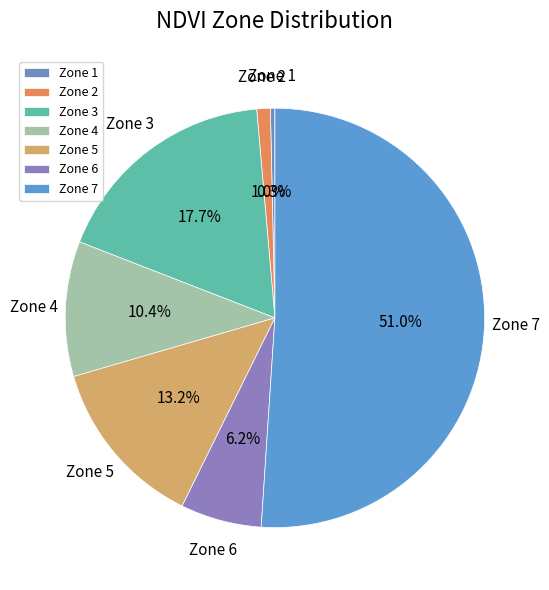

To the nearest percent, what is the difference between the Zone 4 and Zone 7 slice percentages?

41%